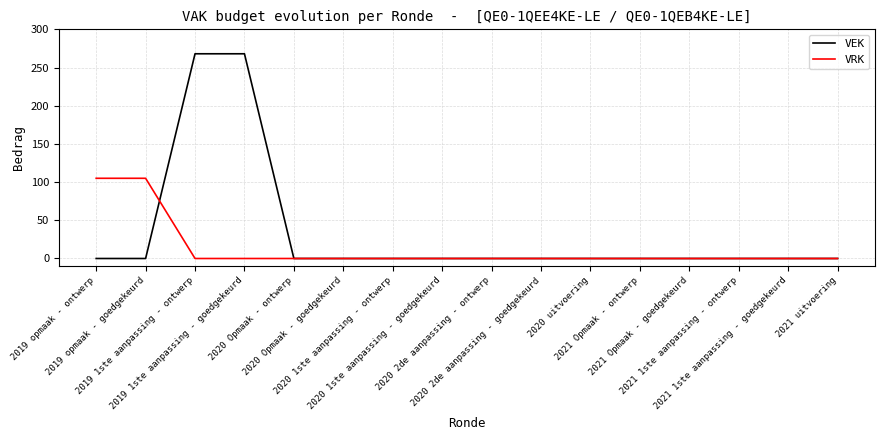

Rank the series by their maximum value, from lowest to highest.

VRK, VEK